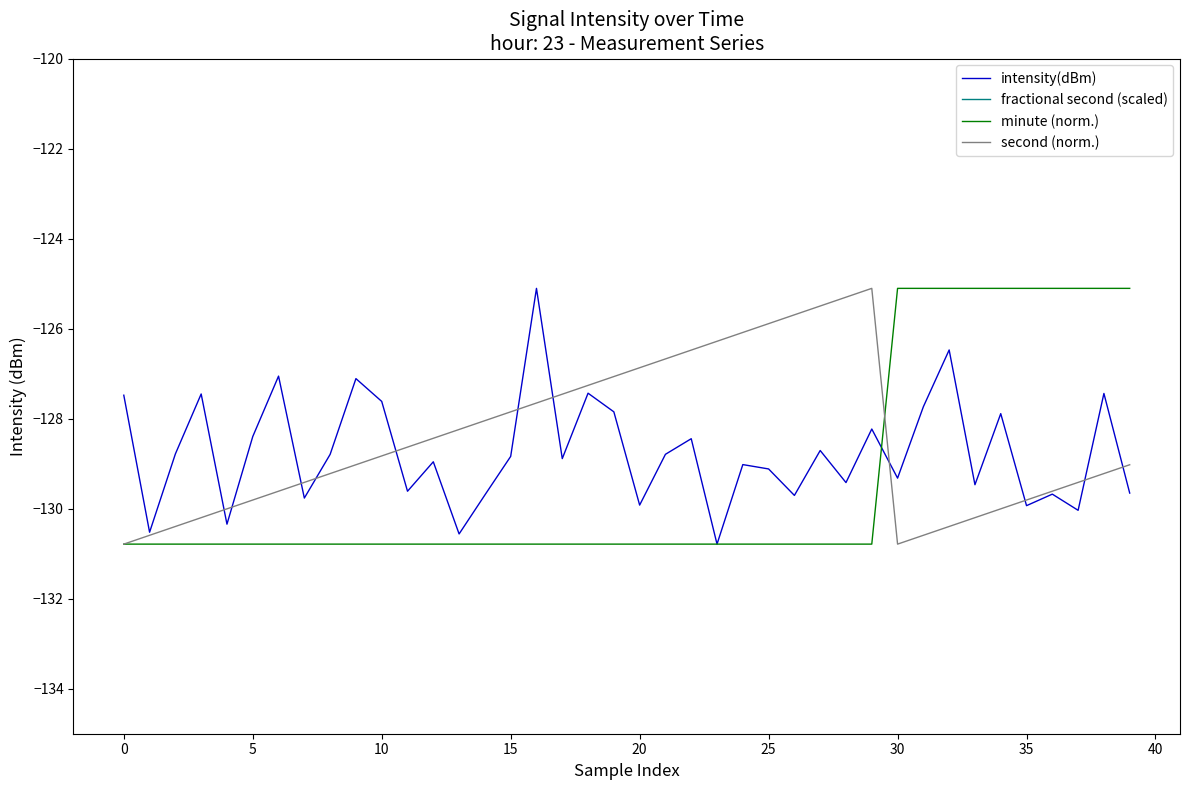

What is the lowest value of the minute (norm.) series?

-130.8